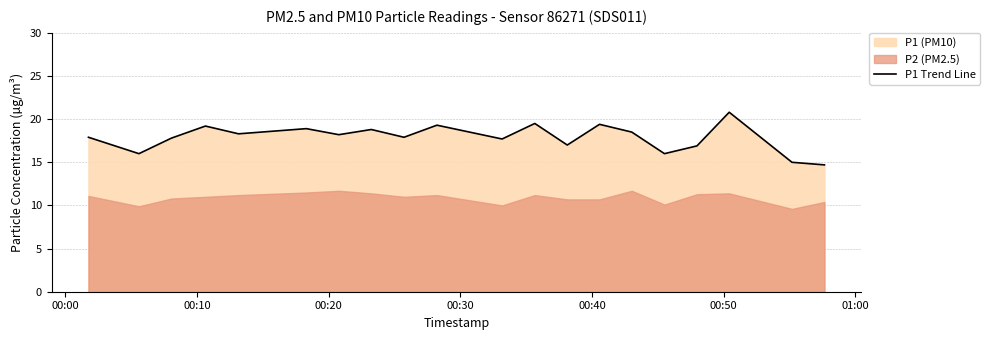

How many data points are above 18?

10